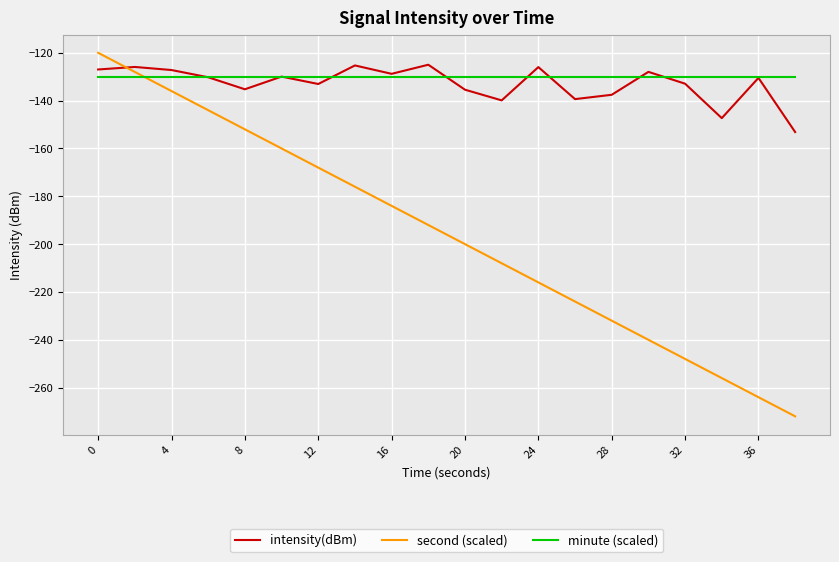

What is the maximum value for intensity(dBm)?

-125.0